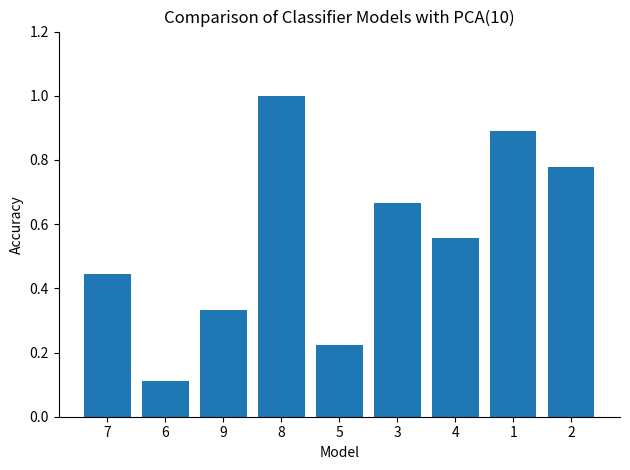

Rank the categories by value from highest to lowest.

8, 1, 2, 3, 4, 7, 9, 5, 6